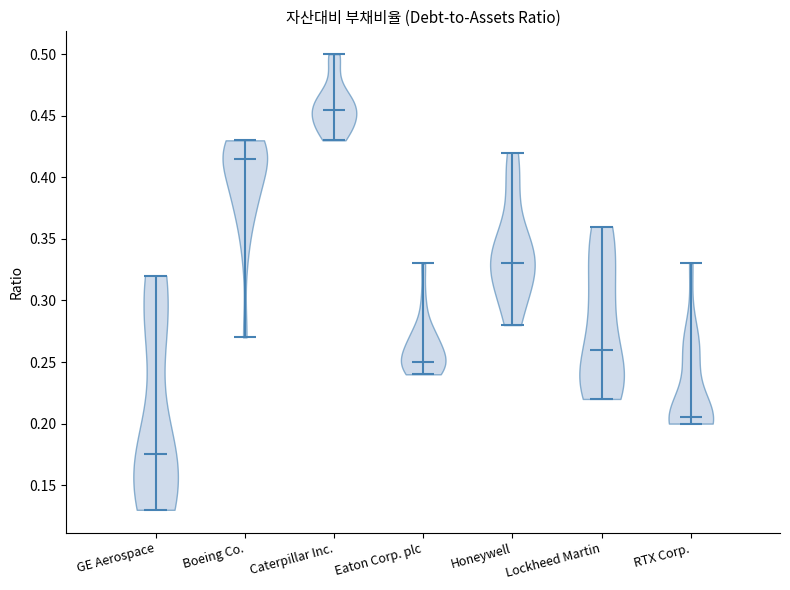

Reading left to right, read every violin against the y-axis: where its median line is, and the lowest and highest points it reaches. The values are not printed on the chart, so give them approximately, as read against the axis.

GE Aerospace: median line 0.175, lowest point 0.130, highest point 0.320
Boeing Co.: median line 0.415, lowest point 0.270, highest point 0.430
Caterpillar Inc.: median line 0.455, lowest point 0.430, highest point 0.500
Eaton Corp. plc: median line 0.250, lowest point 0.240, highest point 0.330
Honeywell: median line 0.330, lowest point 0.280, highest point 0.420
Lockheed Martin: median line 0.260, lowest point 0.220, highest point 0.360
RTX Corp.: median line 0.205, lowest point 0.200, highest point 0.330